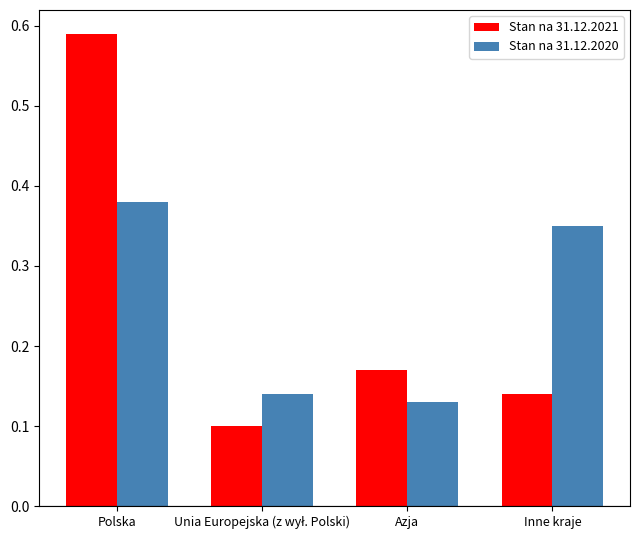

True or false: Stan na 31.12.2020 has a value of 0.6 at Polska.

False